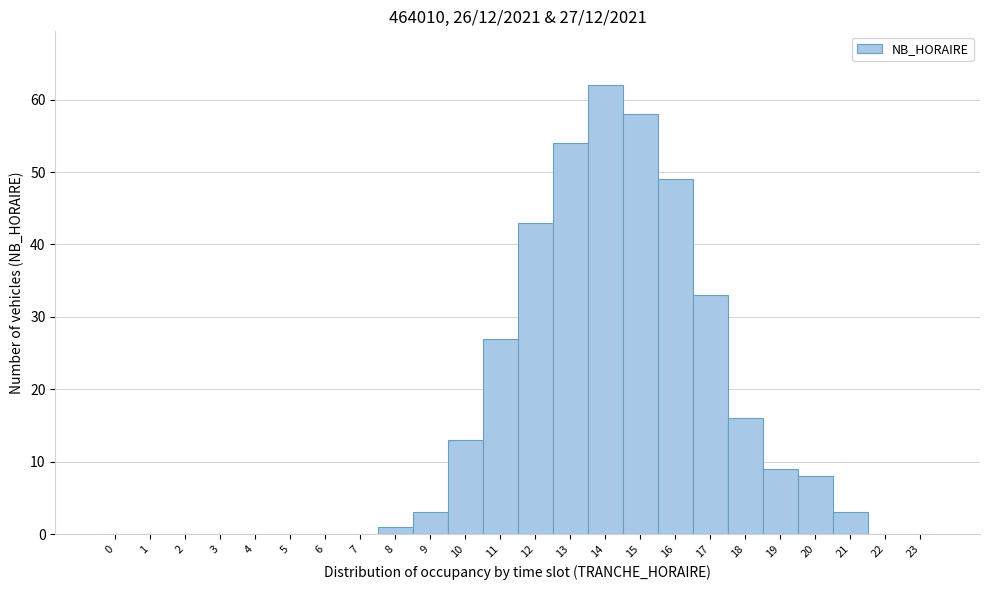

Over which range of the x-axis is the bar tallest?

13.5 to 14.5